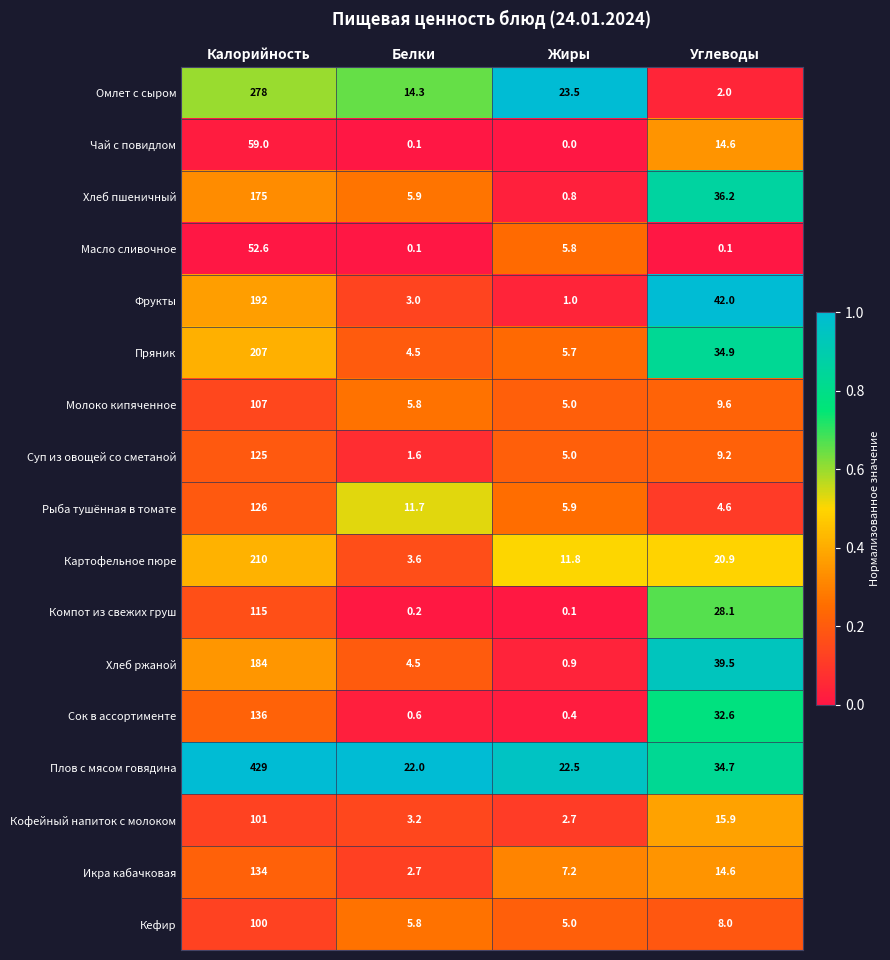

At how many categories does at least one series exceed 0?

4